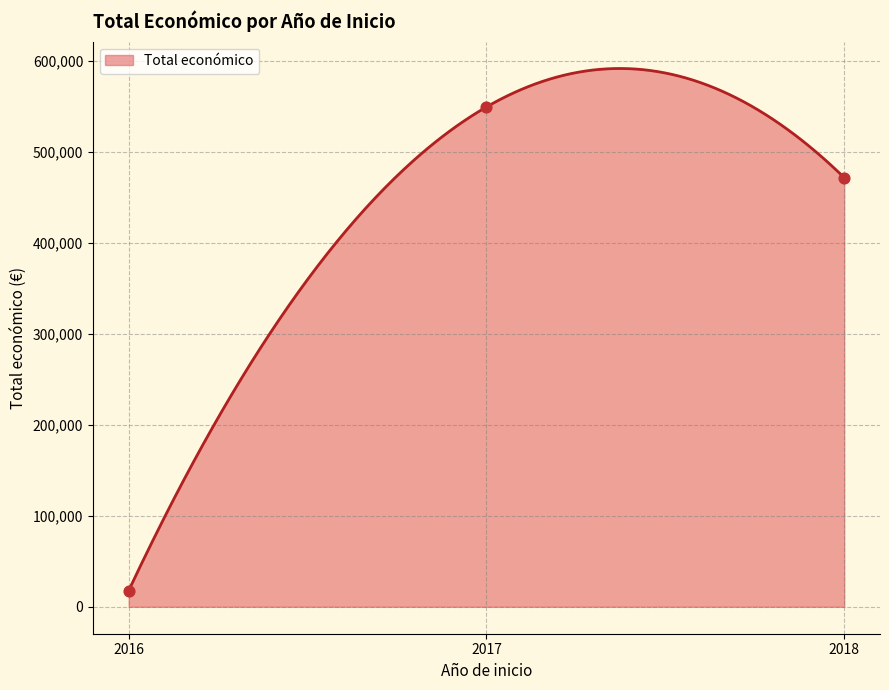

What is the minimum value for Total económico?

17800.0